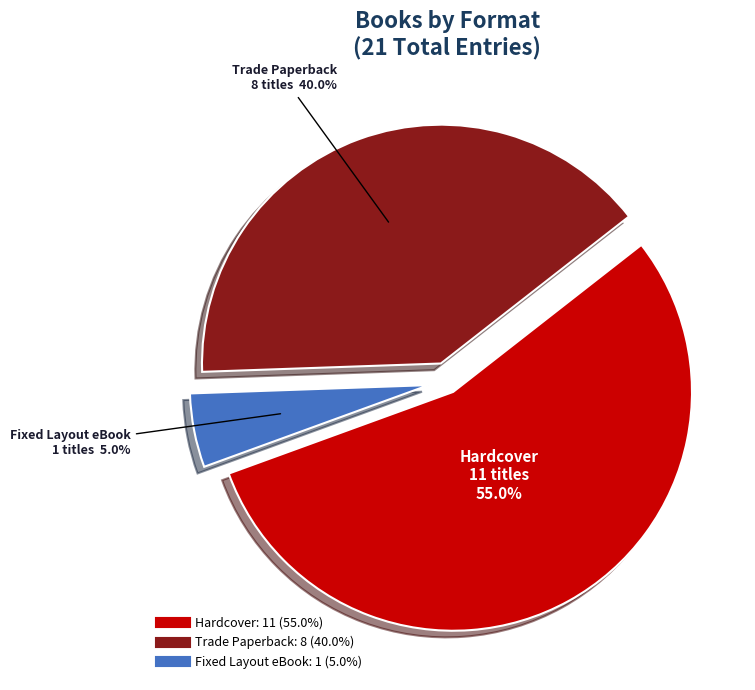

What percentage is the Fixed Layout eBook slice, to the nearest percent?

5%